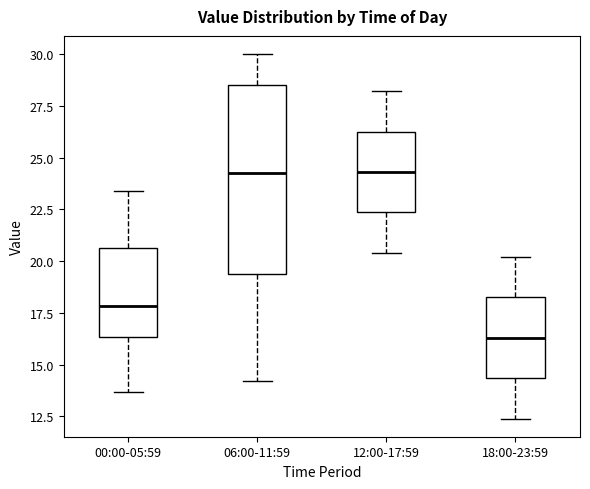

Reading left to right, transcribe this box plot: for each box, give where its median line is, the range the box spans, and where its two whiskers end, as read against the y-axis. The values are not printed on the chart, so give them approximately, as read against the axis.

00:00-05:59: median 18.0, box 16.5 to 20.5, whiskers 13.5 to 23.5
06:00-11:59: median 24.5, box 19.5 to 28.5, whiskers 14.0 to 30.0
12:00-17:59: median 24.5, box 22.5 to 26.5, whiskers 20.5 to 28.0
18:00-23:59: median 16.5, box 14.5 to 18.5, whiskers 12.5 to 20.0